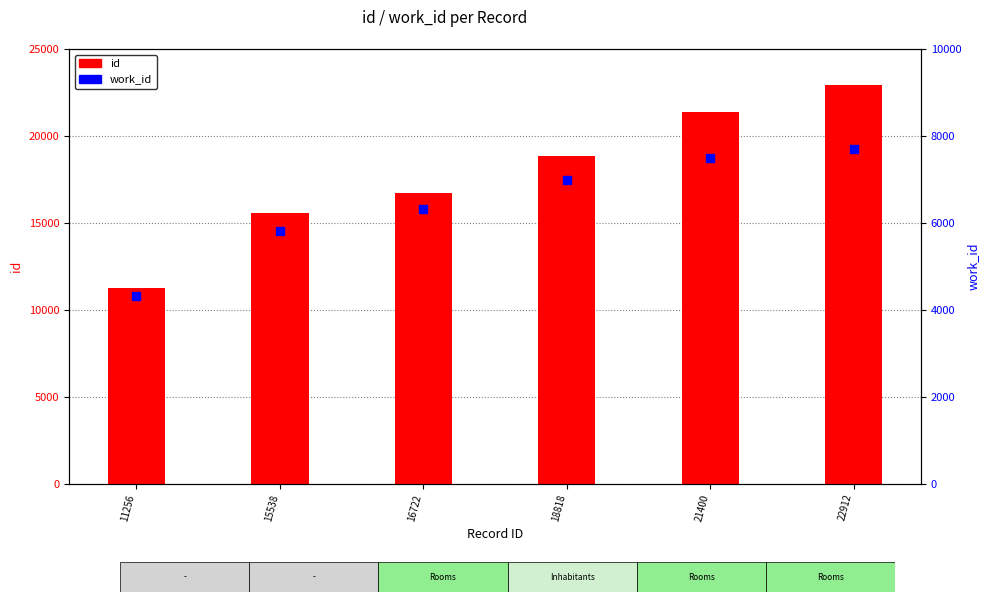

Which series has the largest total across all categories?

id